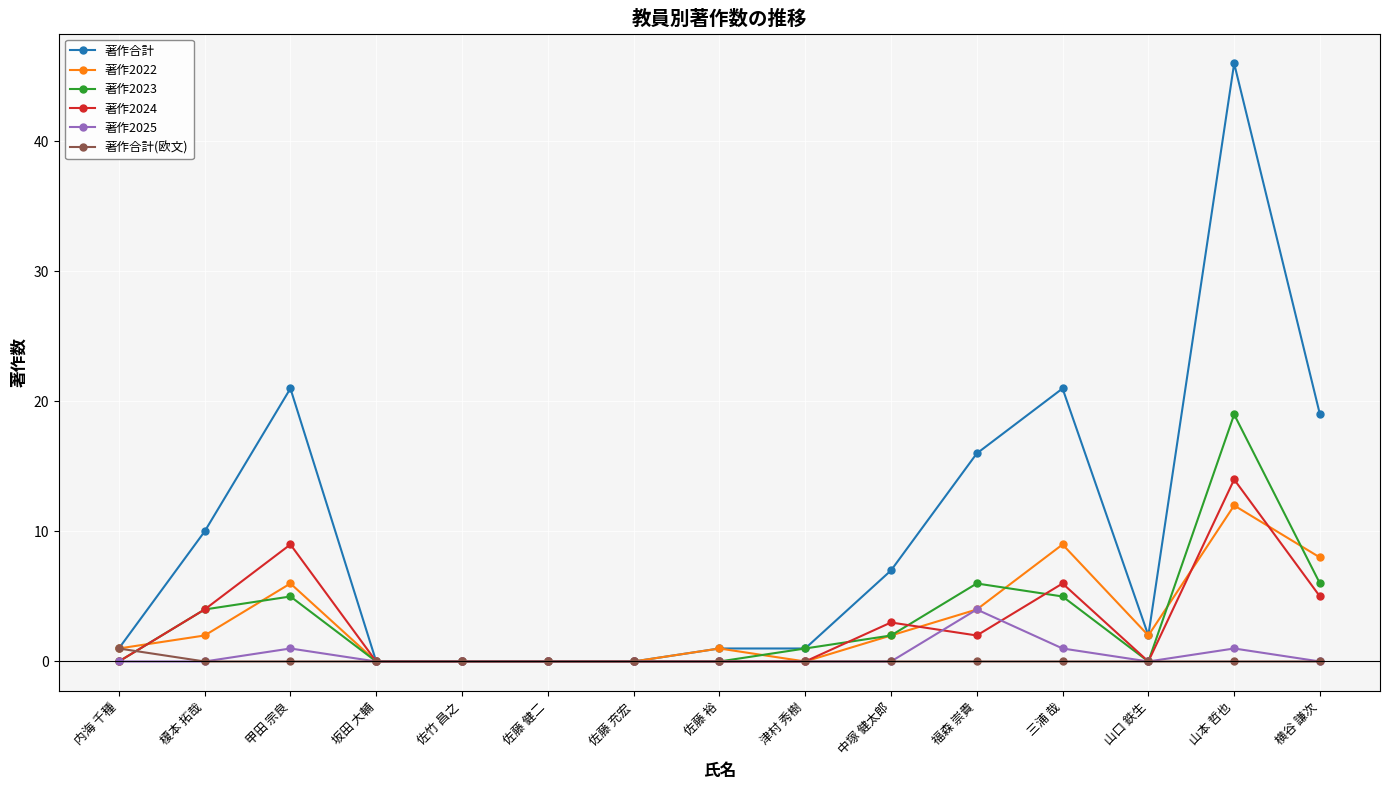

Which series has the largest range (max minus min)?

著作合計